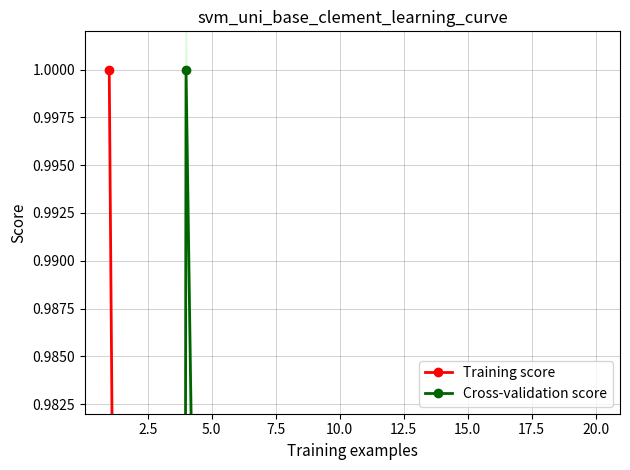

How many intersections are there between Training score and Cross-validation score?

3